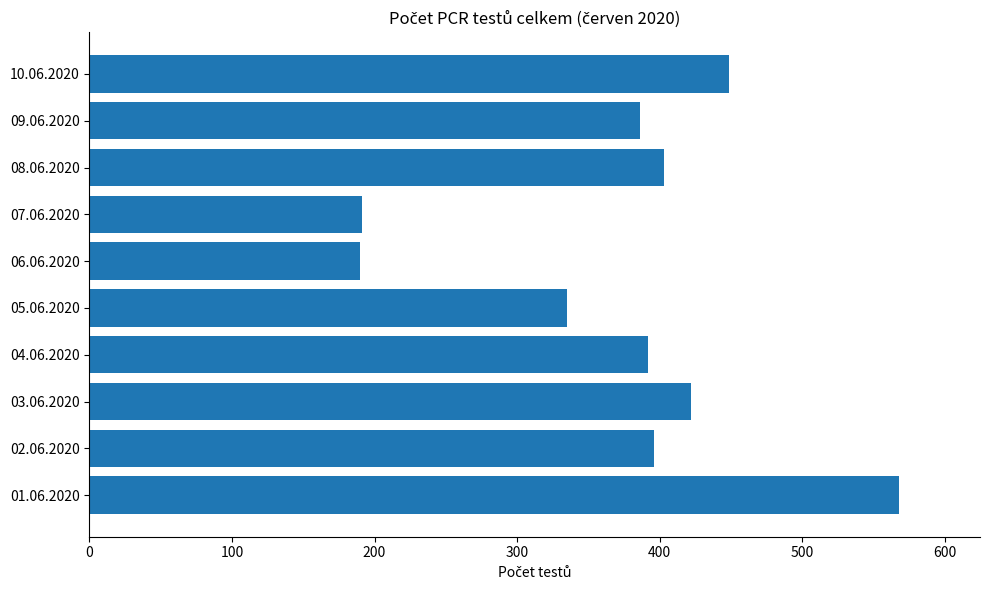

What is the difference between the second highest and second lowest values?

258